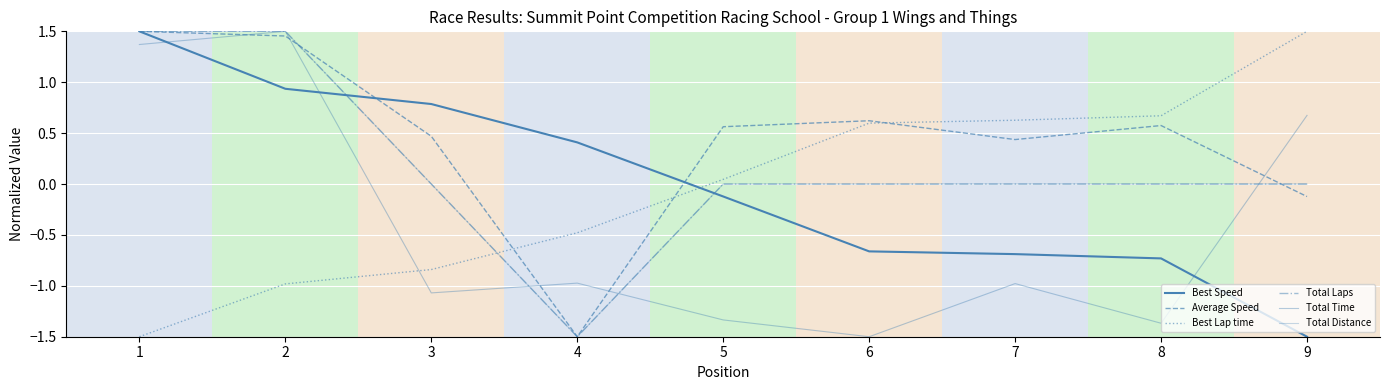

True or false: Best Speed has more than 1 points higher than both neighbors.

False